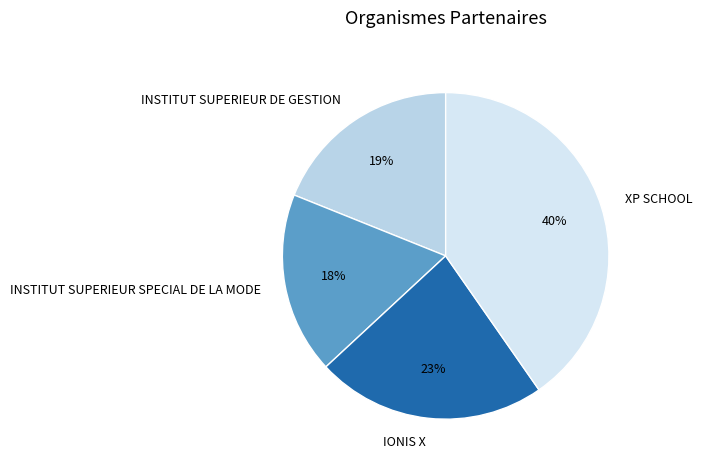

Do INSTITUT SUPERIEUR DE GESTION and XP SCHOOL together represent more than half of the pie?

Yes